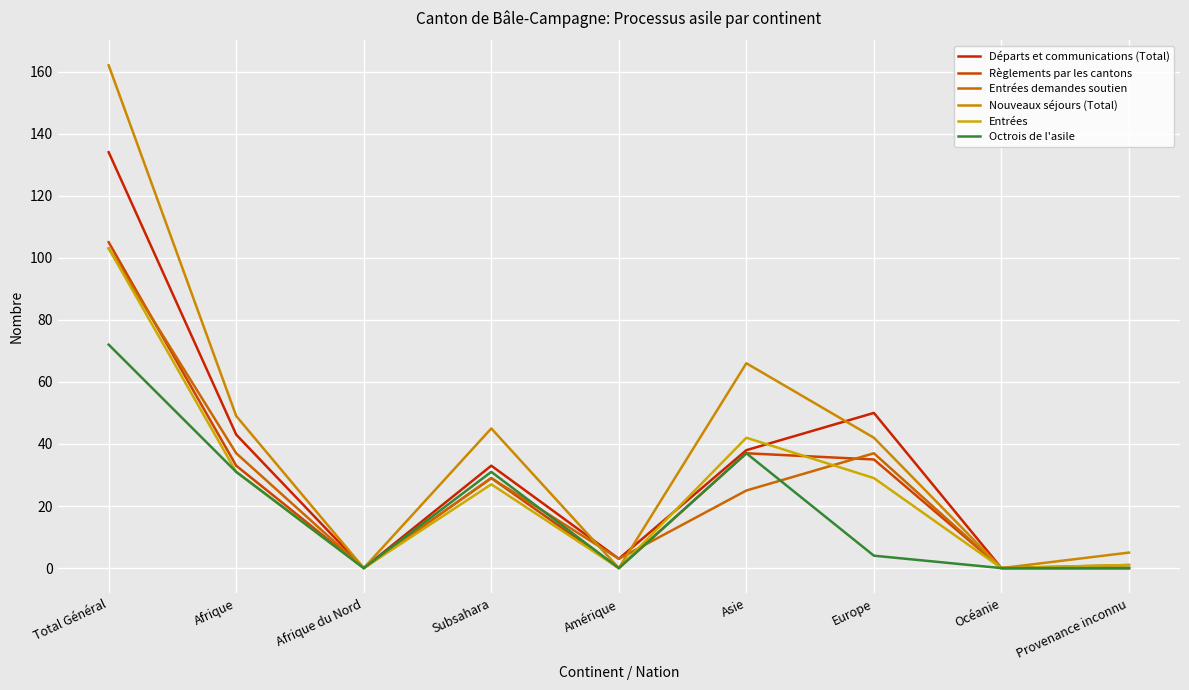

At which label does Octrois de l'asile reach its peak?

Total Général